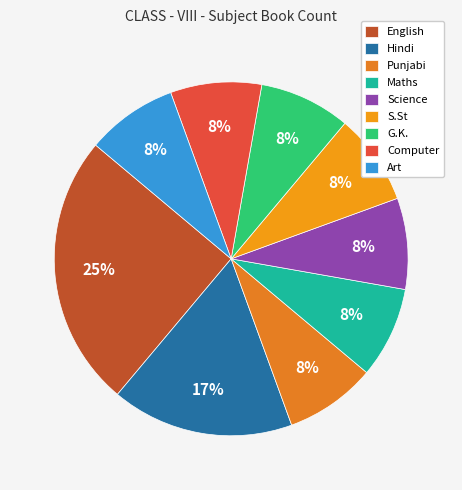

How many slices are in this pie chart?

9